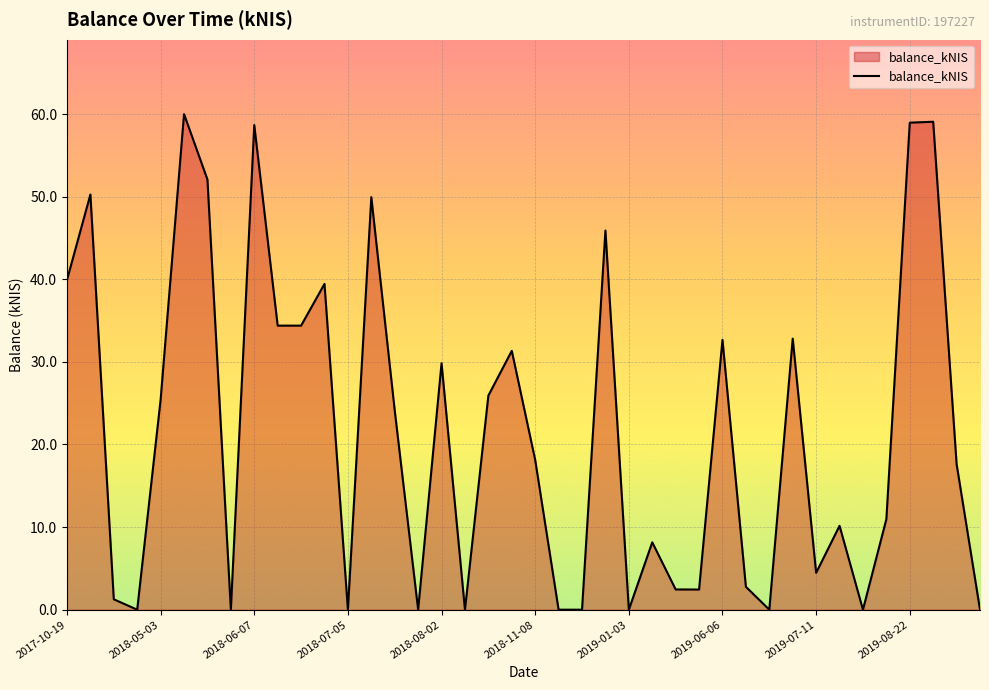

What is the greatest value displayed?

60.0